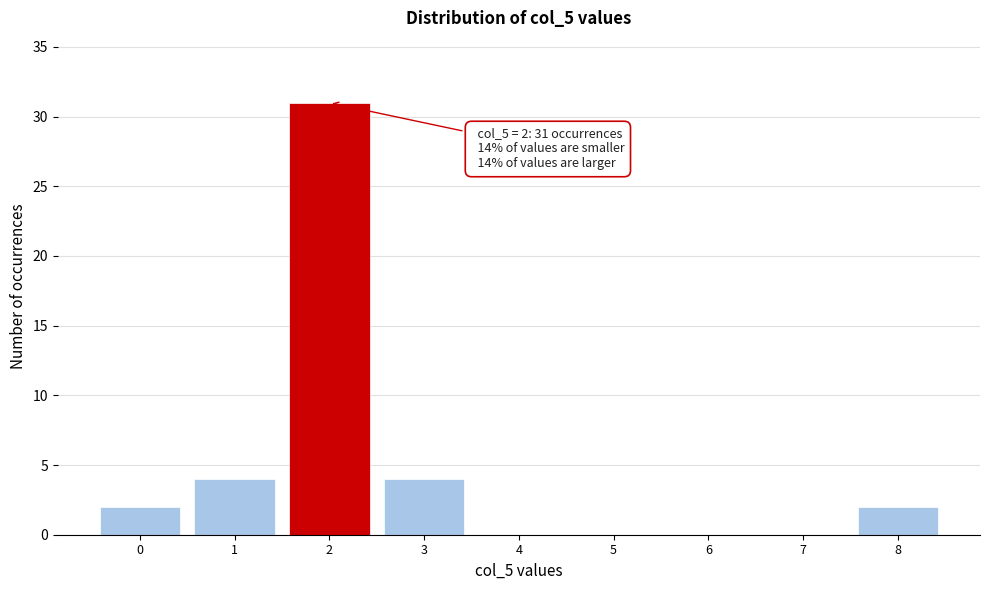

Which range on the x-axis has the tallest bar?

1.5 to 2.5